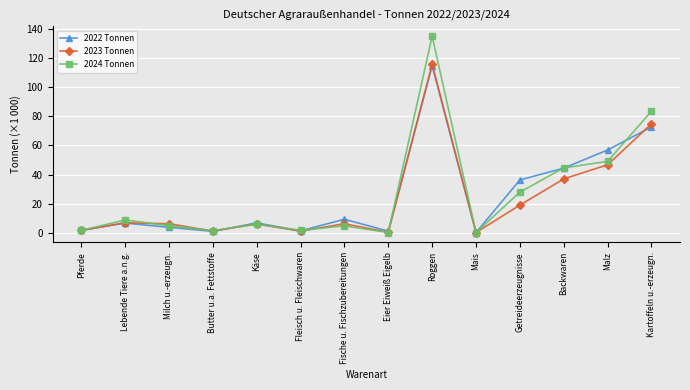

Between Lebende Tiere a.n.g. and Backwaren, which series saw the biggest shift?

2022 Tonnen